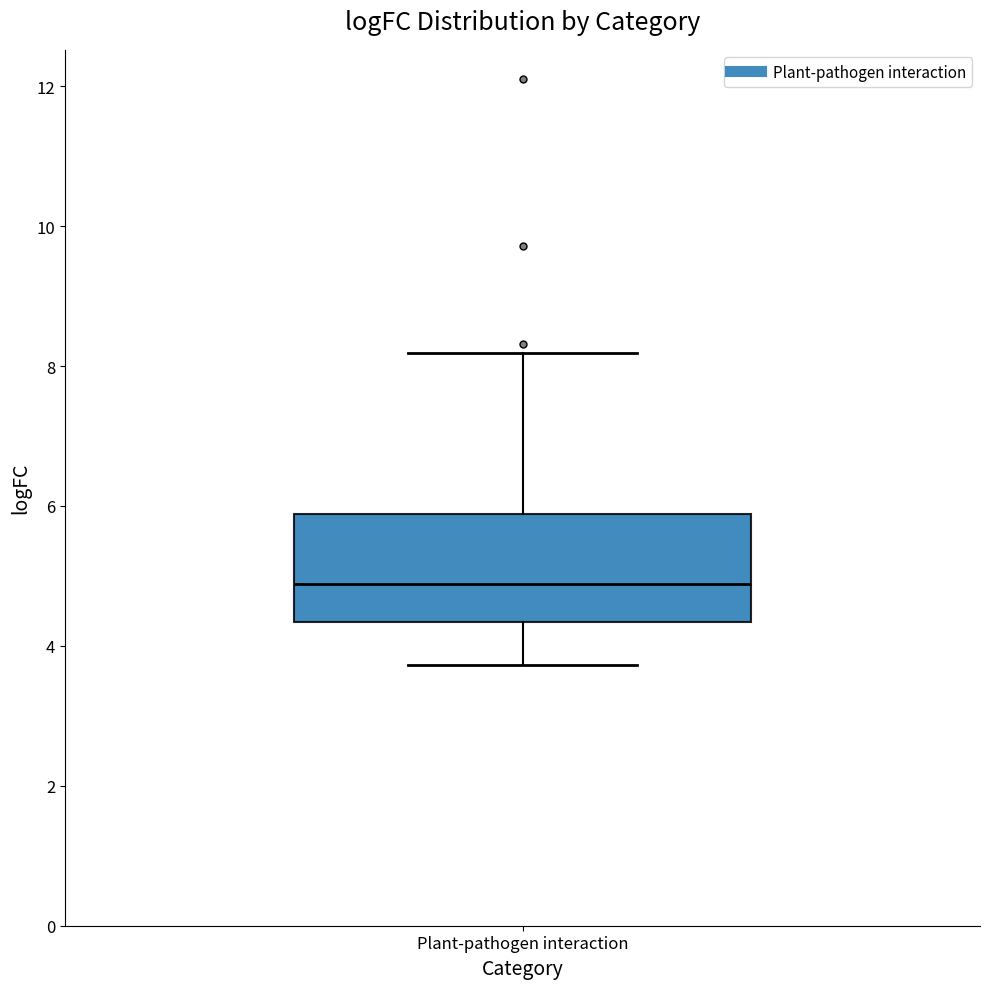

Where does the median line of the box for Plant-pathogen interaction sit on the y-axis? The values are not printed on the chart, so give them approximately, as read against the axis.

4.8